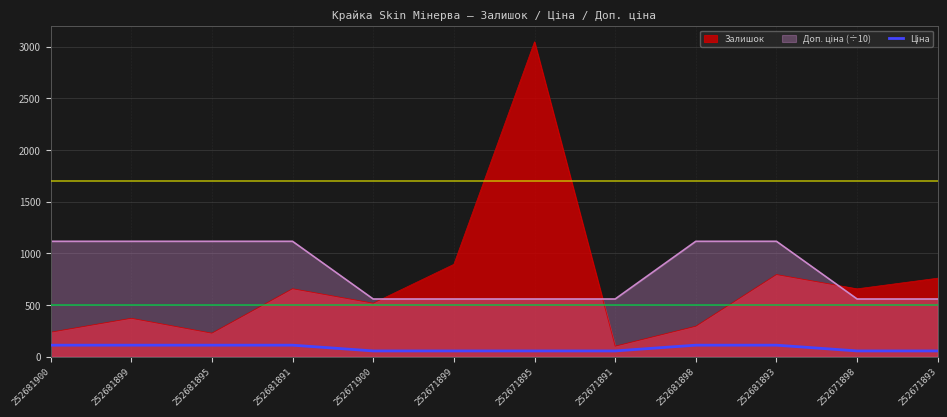

Which label corresponds to the largest value in the chart?

252671895